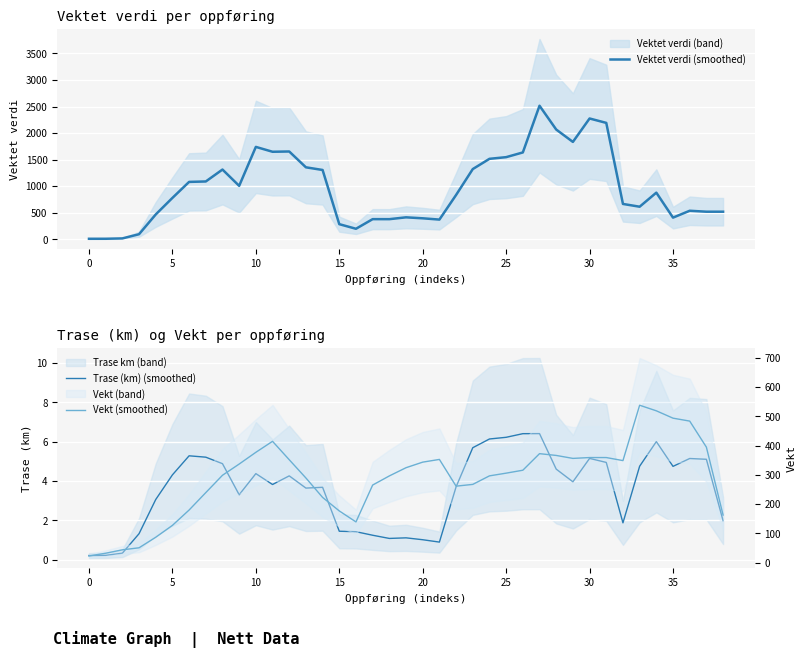

Which series has the largest total across all categories?

Vektet verdi (smoothed)